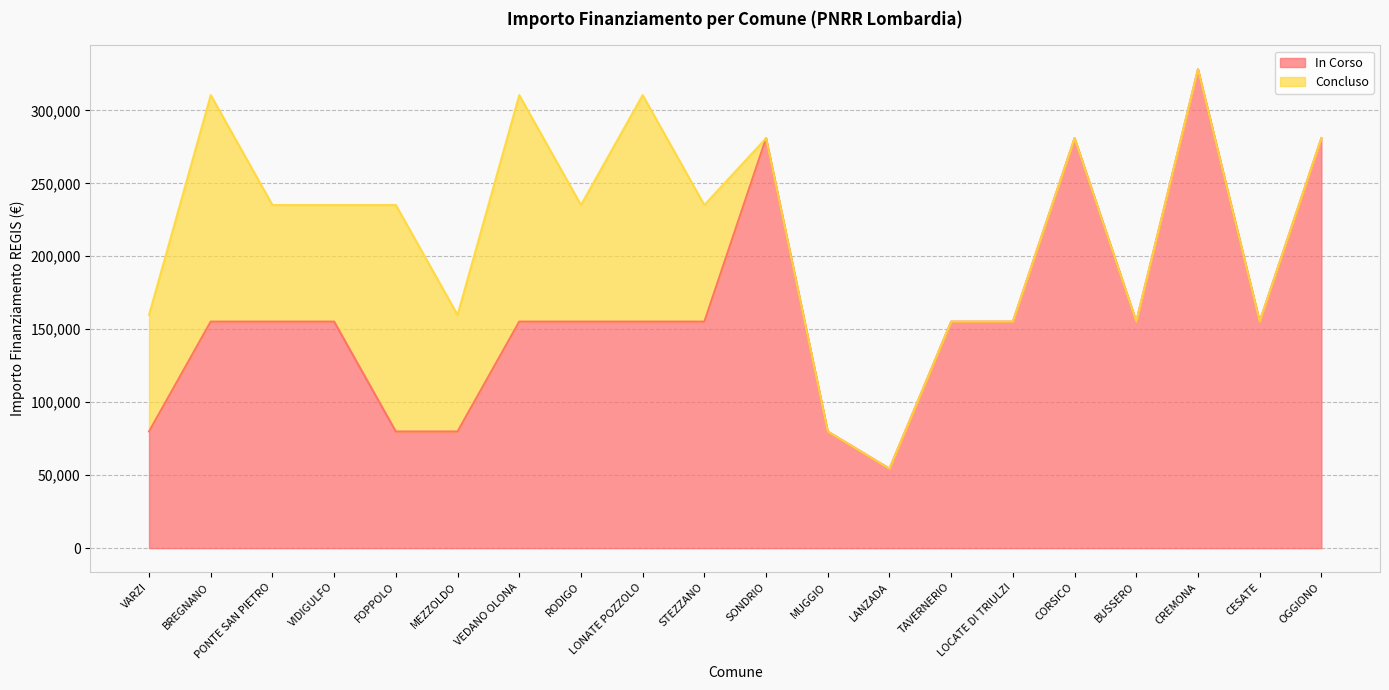

At which category is the sum across all series the highest?

CREMONA